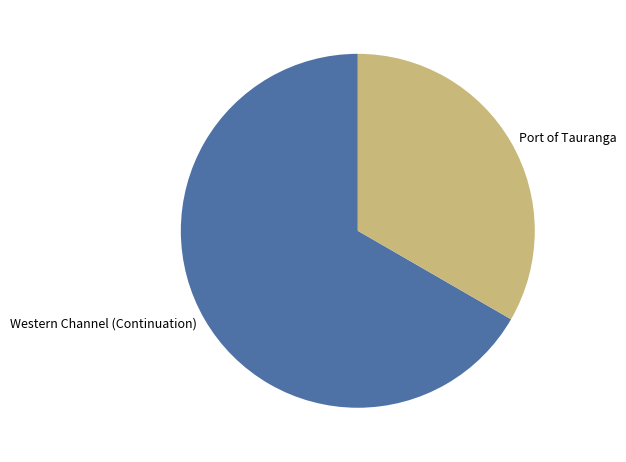

Does Western Channel (Continuation) account for over 50% of the chart?

Yes